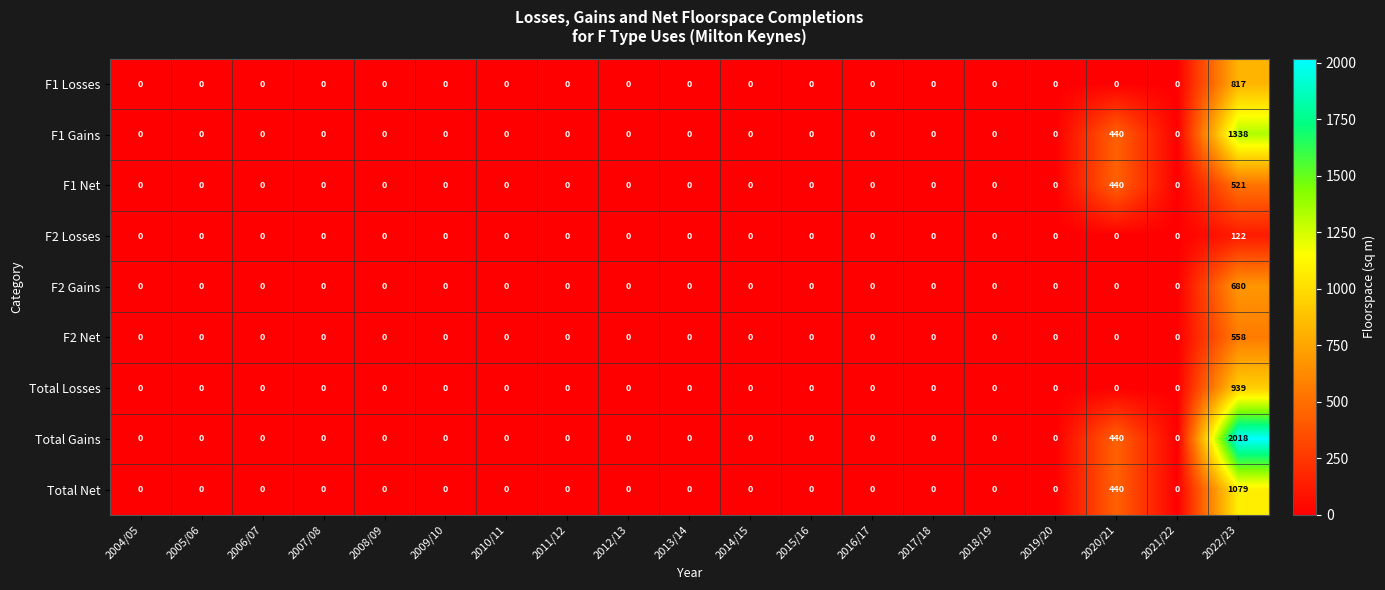

What is the difference between the highest and lowest values at 2022/23?

1896